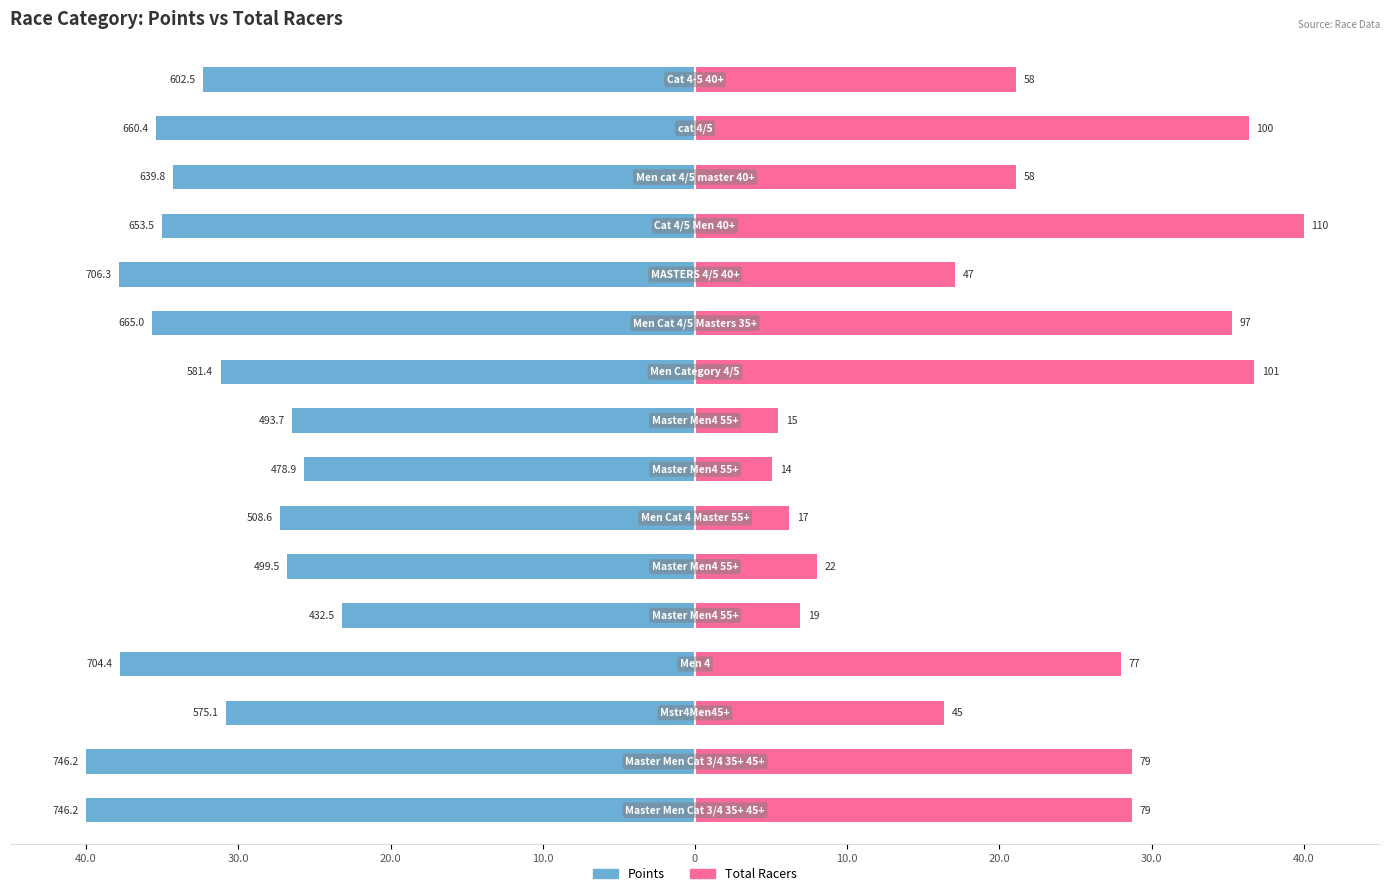

How many data points in Total Racers are above 21?

9